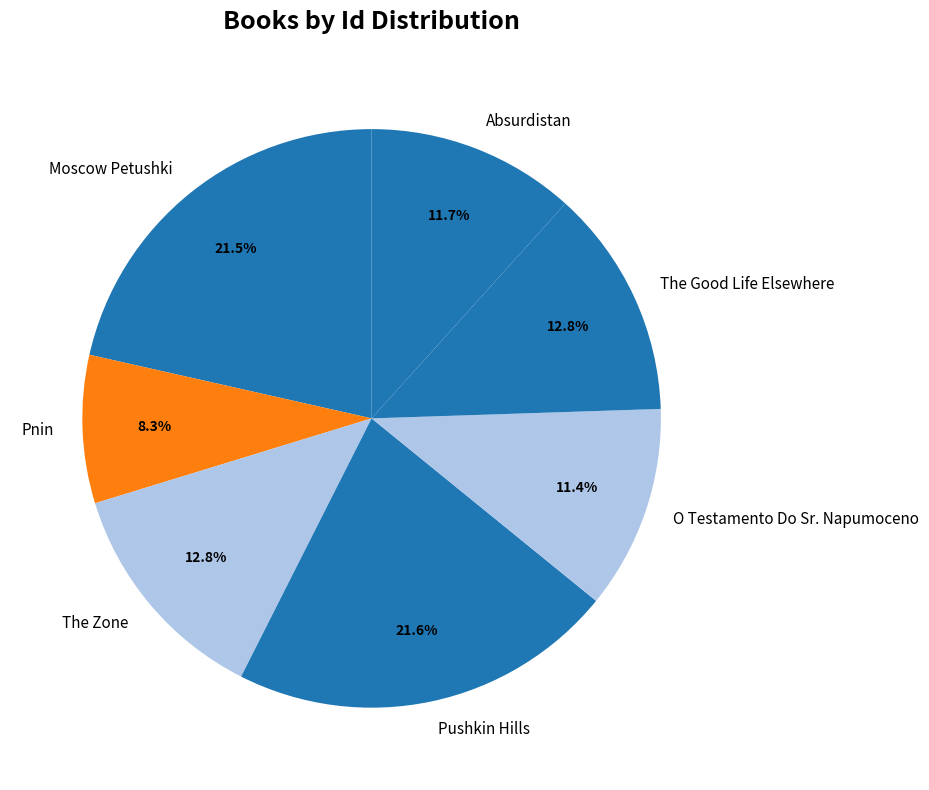

How many segments does this pie chart have?

7